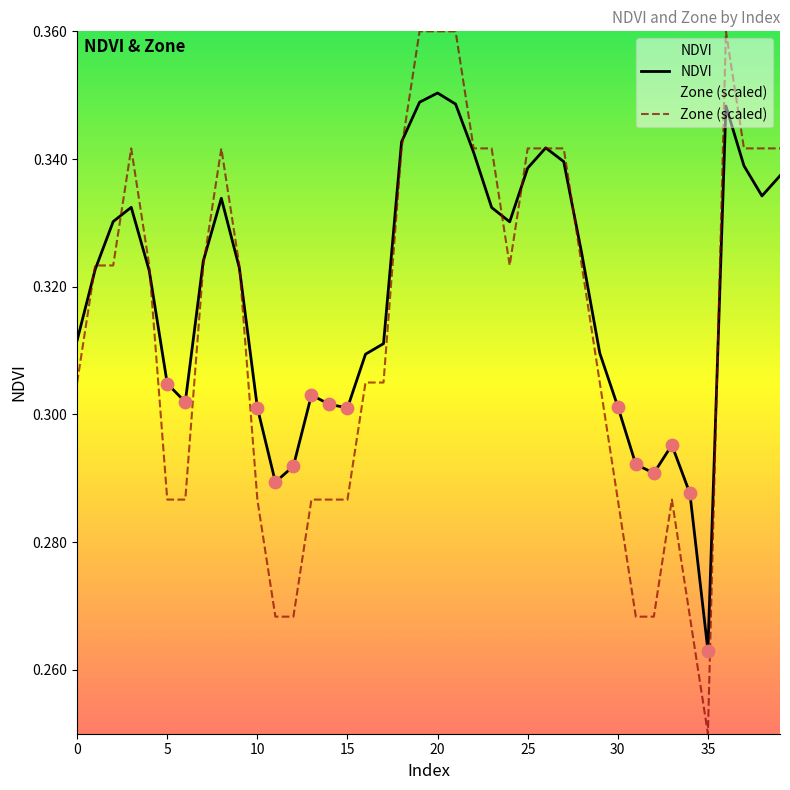

What is the total value across all series at 29?

0.6